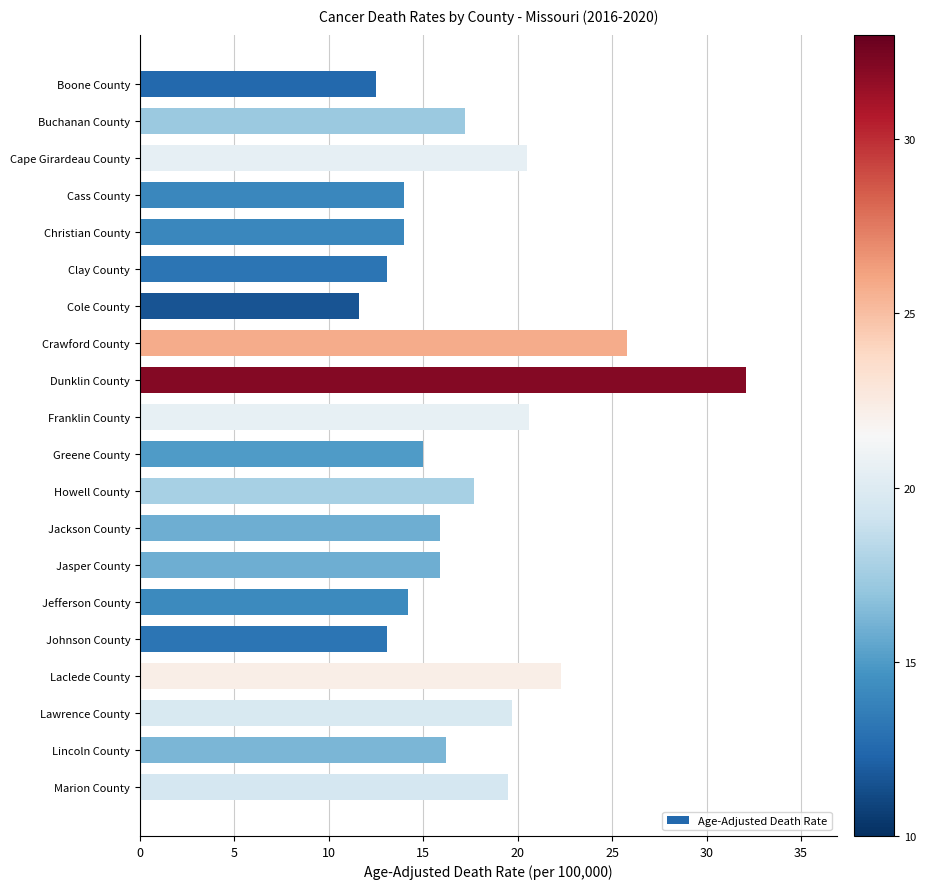

Read the value at Cole County.

11.6